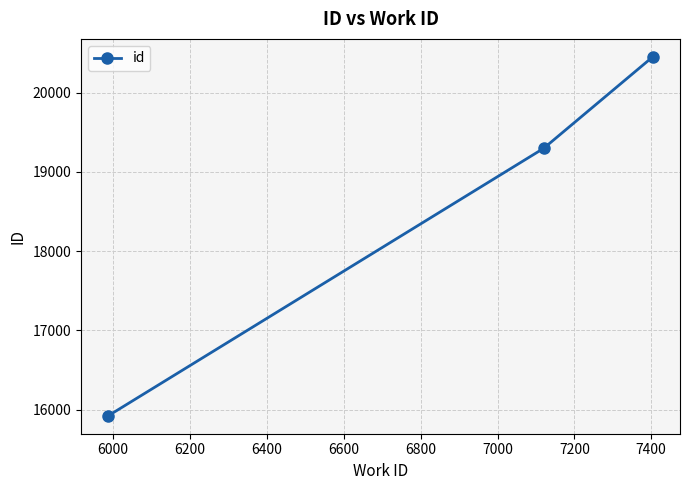

How many data points does each series have?

3